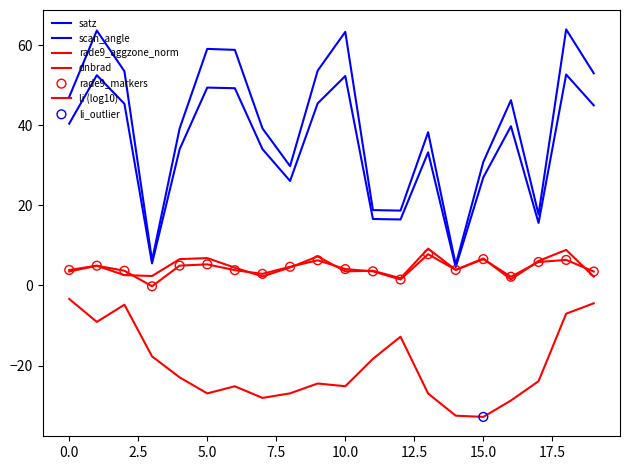

Is this an area chart (filled region under the line)?

No